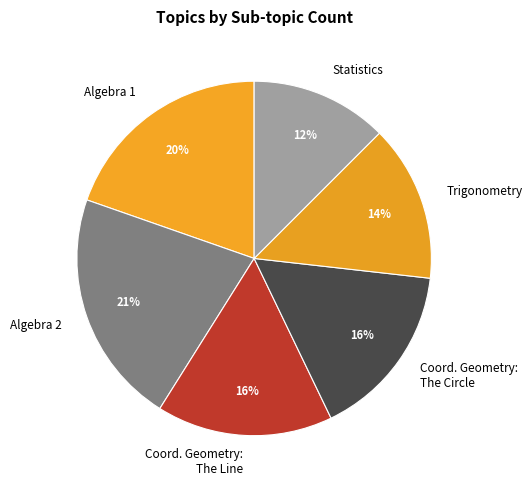

Which category has the biggest portion of the pie?

Algebra 2